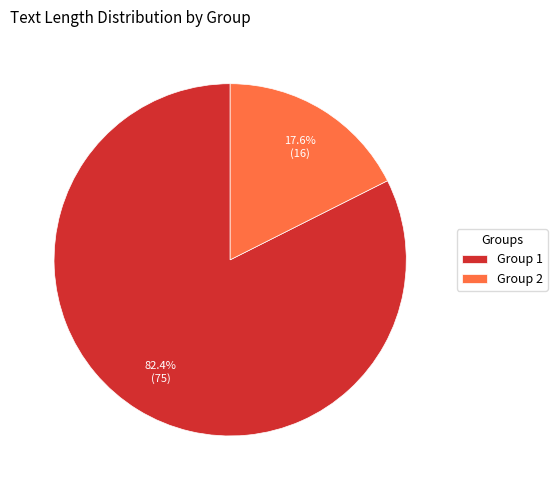

How many segments does this pie chart have?

2